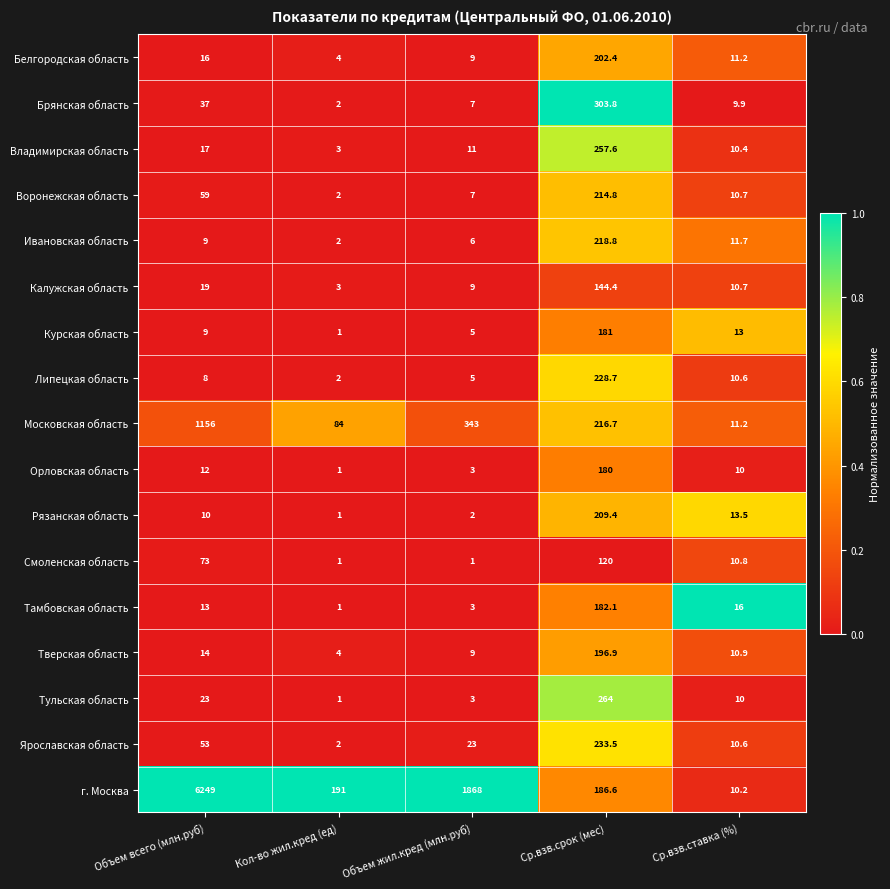

The Московская область series shows 148.0 at Кол-во жил.кред (ед). True or false?

False